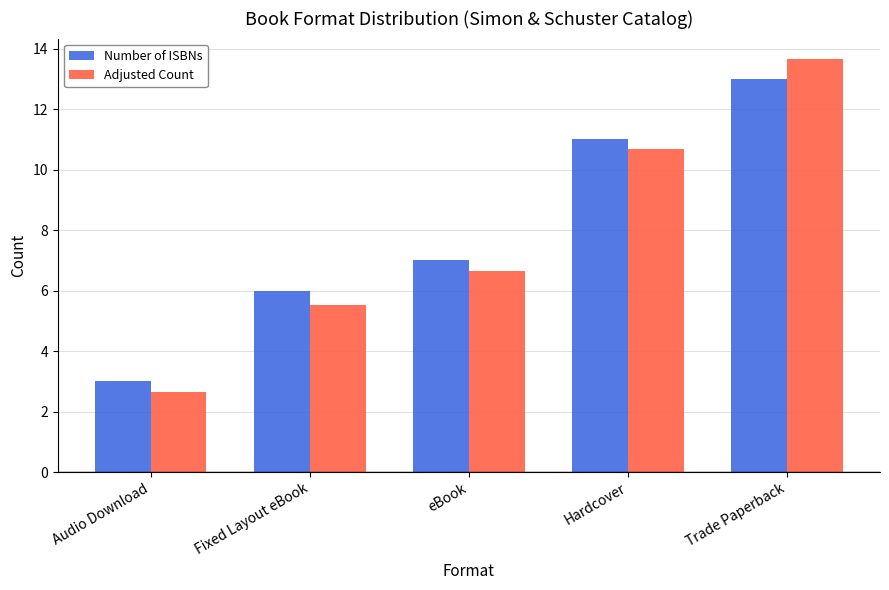

Which label corresponds to the largest value in the chart?

Trade Paperback